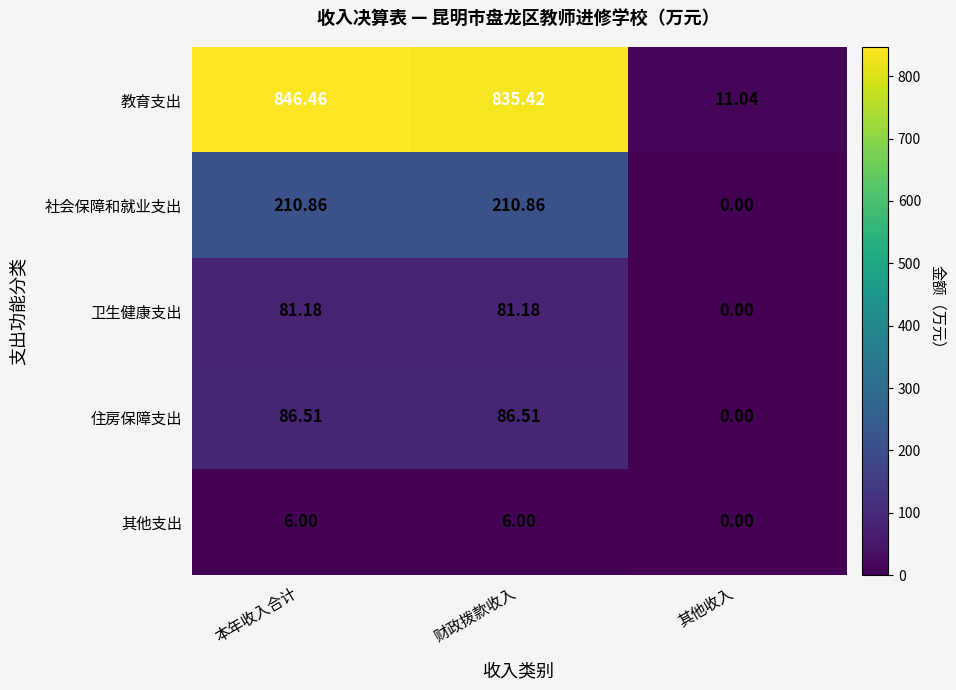

Which series has the widest spread of values?

教育支出